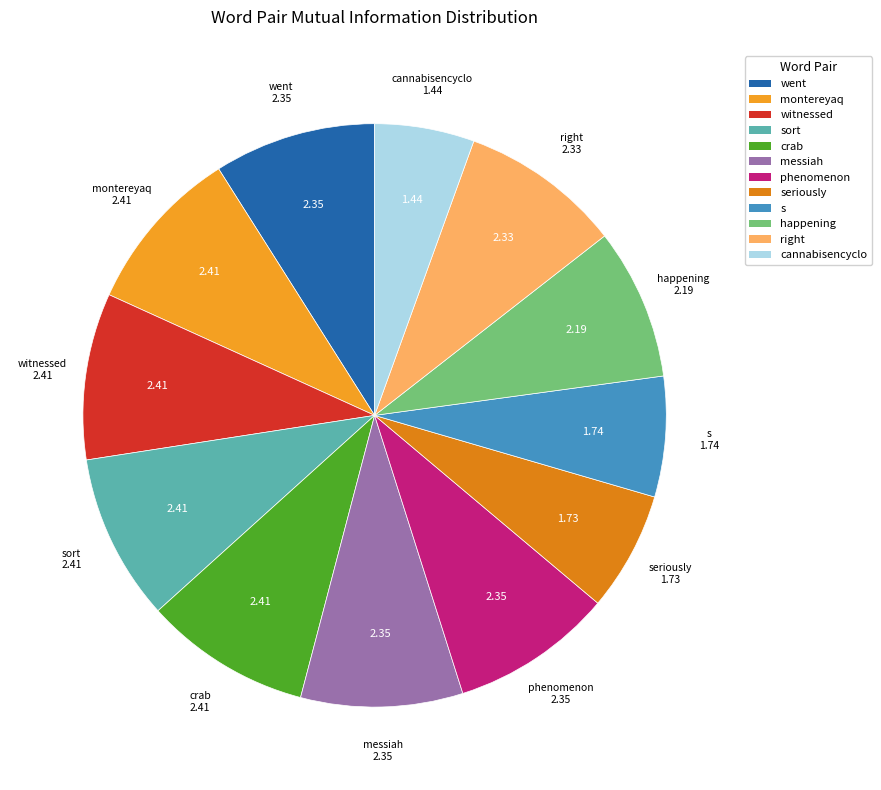

Which category has the smallest portion of the pie?

cannabisencyclo